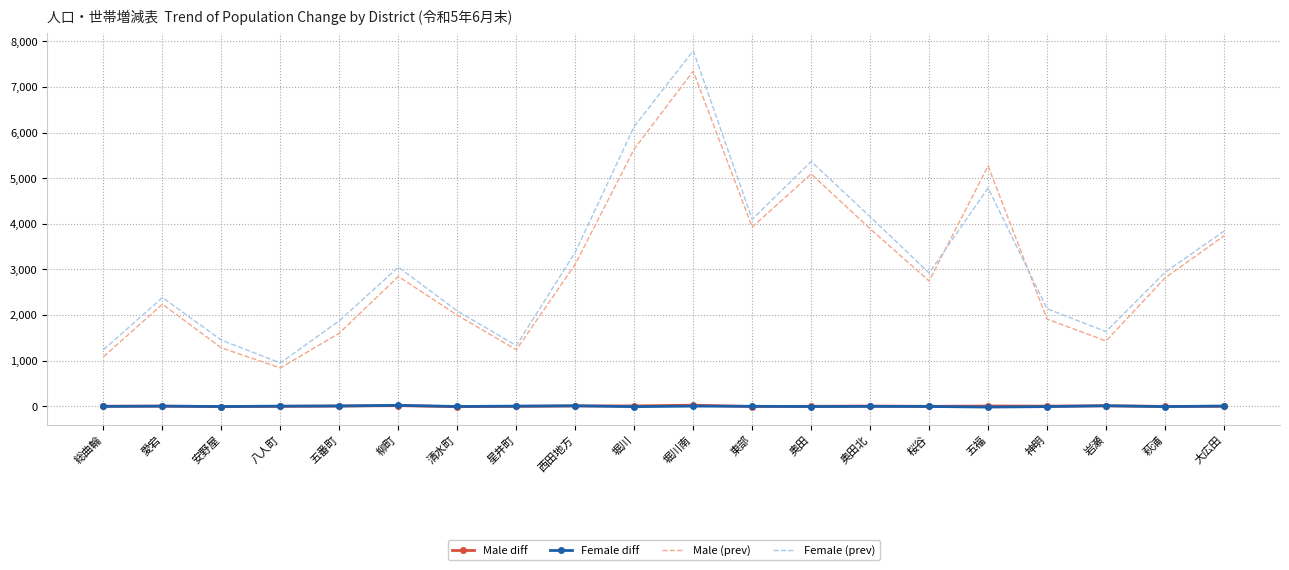

Which series has the largest total across all categories?

Female (prev)